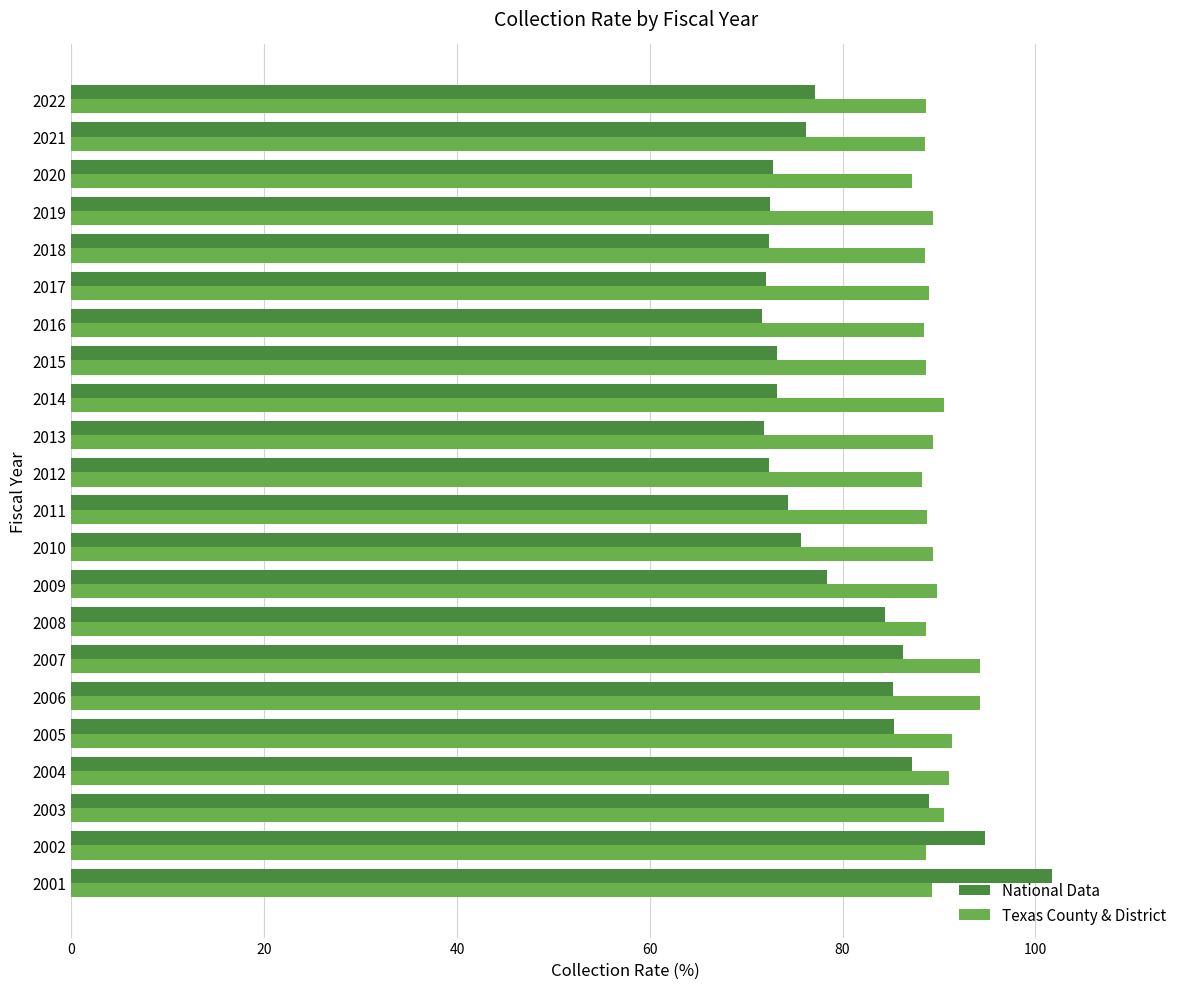

Read the National Data value at 2002.

94.8